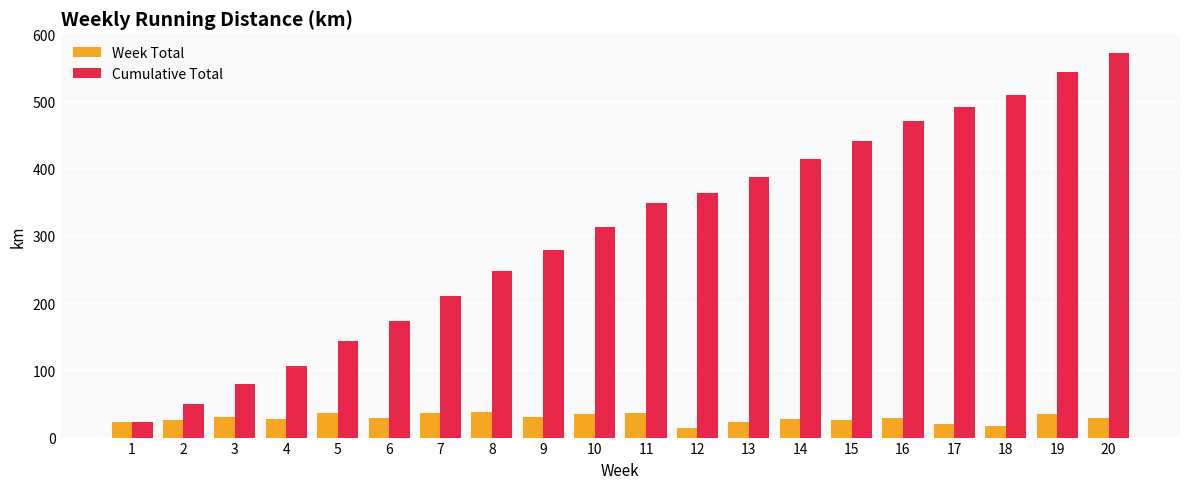

Which series has the largest range (max minus min)?

Cumulative Total